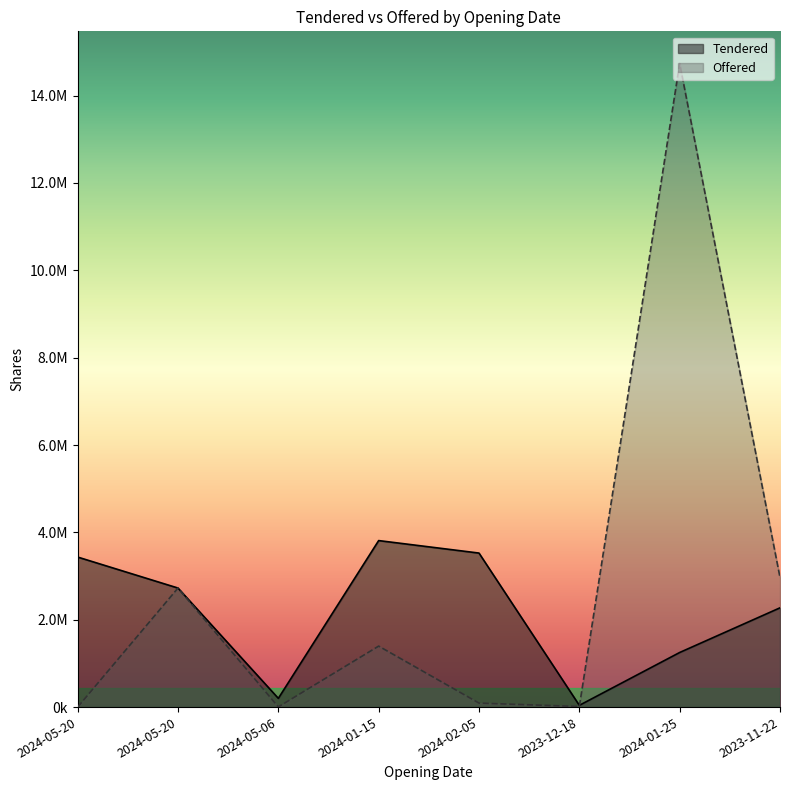

What is the label of the 8th point from the left?

2023-11-22